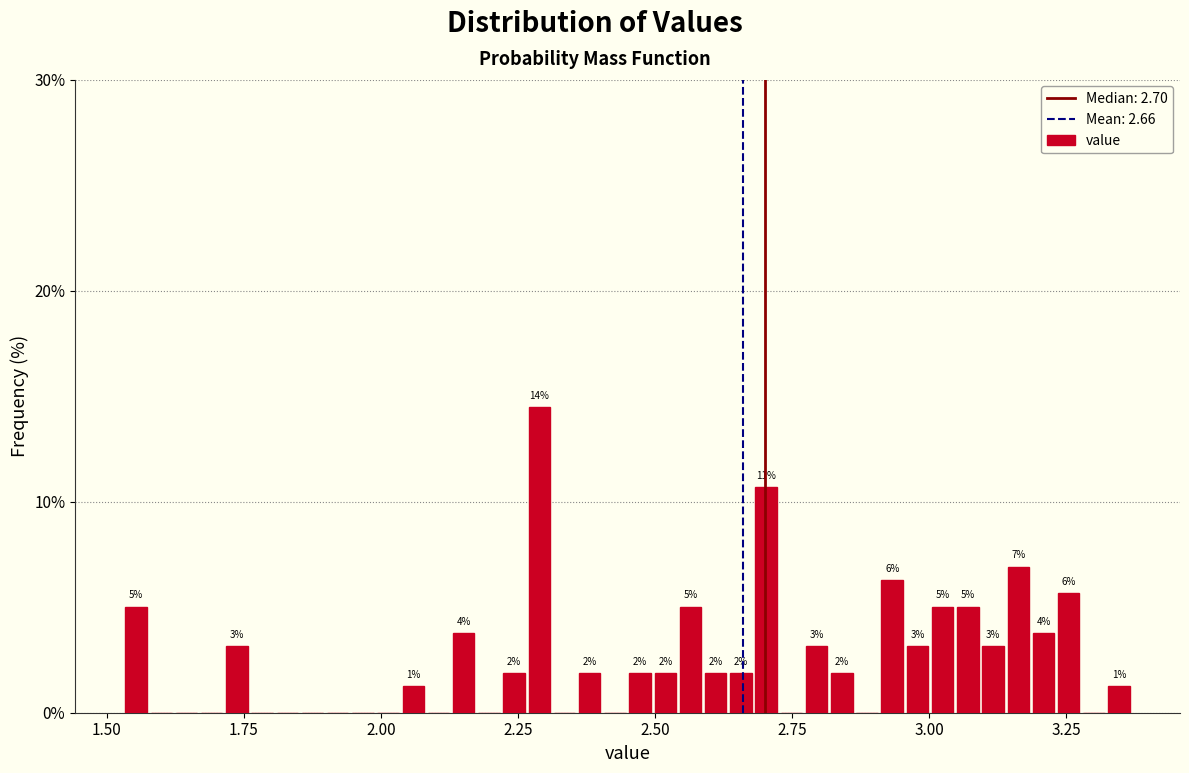

Read against the x-axis, roughly where is the centre of the tallest bar?

2.30